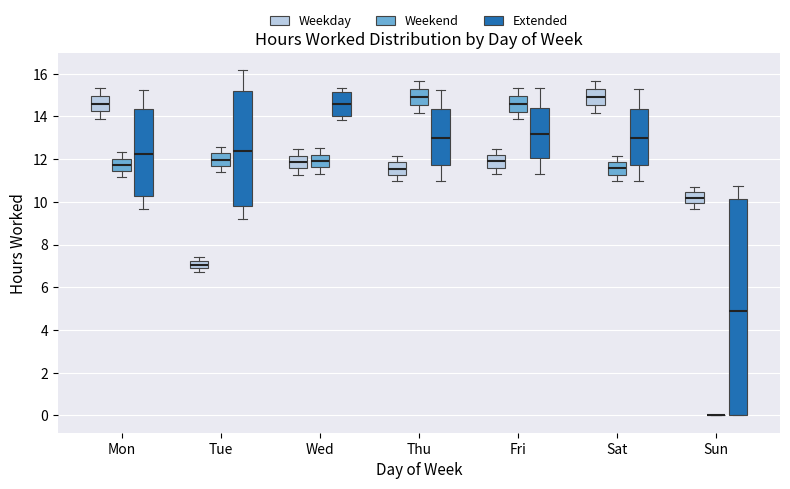

Reading left to right, transcribe this box plot: for each box, give where its median line is, the range the box spans, and where its two whiskers end, as read against the y-axis. The values are not printed on the chart, so give them approximately, as read against the axis.

Mon (Weekday): median 14.6, box 14.2 to 15.0, whiskers 13.8 to 15.4
Mon (Weekend): median 11.8, box 11.4 to 12.0, whiskers 11.2 to 12.4
Mon (Extended): median 12.2, box 10.2 to 14.4, whiskers 9.6 to 15.2
Tue (Weekday): median 7.0, box 6.8 to 7.2, whiskers 6.8 (below the box's lower edge) to 7.4
Tue (Weekend): median 12.0, box 11.6 to 12.2, whiskers 11.4 to 12.6
Tue (Extended): median 12.4, box 9.8 to 15.2, whiskers 9.2 to 16.2
Wed (Weekday): median 11.8, box 11.6 to 12.2, whiskers 11.2 to 12.4
Wed (Weekend): median 12.0, box 11.6 to 12.2, whiskers 11.4 to 12.6
Wed (Extended): median 14.6, box 14.0 to 15.2, whiskers 13.8 to 15.4
Thu (Weekday): median 11.6, box 11.2 to 11.8, whiskers 11.0 to 12.2
Thu (Weekend): median 15.0, box 14.6 to 15.2, whiskers 14.2 to 15.6
Thu (Extended): median 13.0, box 11.8 to 14.4, whiskers 11.0 to 15.2
Fri (Weekday): median 12.0, box 11.6 to 12.2, whiskers 11.4 to 12.4
Fri (Weekend): median 14.6, box 14.2 to 15.0, whiskers 13.8 to 15.4
Fri (Extended): median 13.2, box 12.0 to 14.4, whiskers 11.4 to 15.4
Sat (Weekday): median 15.0, box 14.6 to 15.2, whiskers 14.2 to 15.6
Sat (Weekend): median 11.6, box 11.2 to 11.8, whiskers 11.0 to 12.2
Sat (Extended): median 13.0, box 11.8 to 14.4, whiskers 11.0 to 15.2
Sun (Weekday): median 10.2, box 10.0 to 10.4, whiskers 9.6 to 10.6
Sun (Weekend): box collapsed to a line at 0.0, whiskers 0.0 to 0.0
Sun (Extended): median 4.8, box 0.0 to 10.2, whiskers 0.0 to 10.8